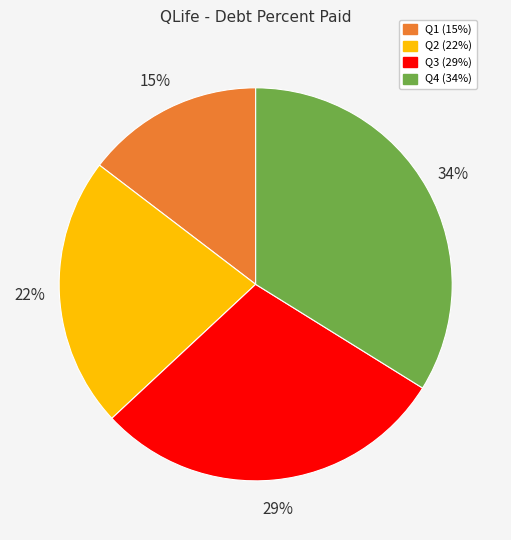

Does any single category account for the majority?

No